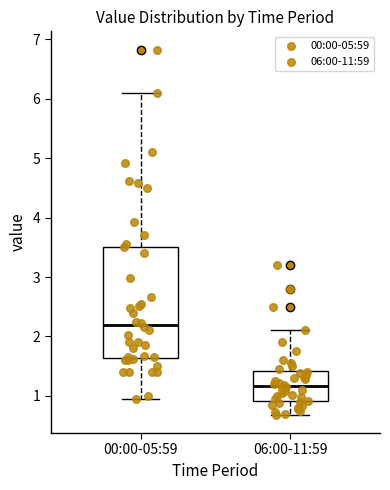

Which box's median line is the lowest?

06:00-11:59